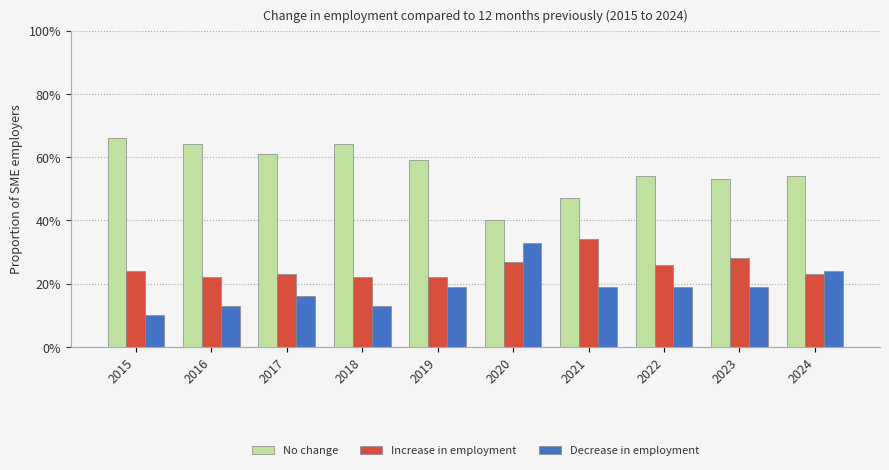

True or false: Decrease in employment has a value of 0.2 at 2022.

True